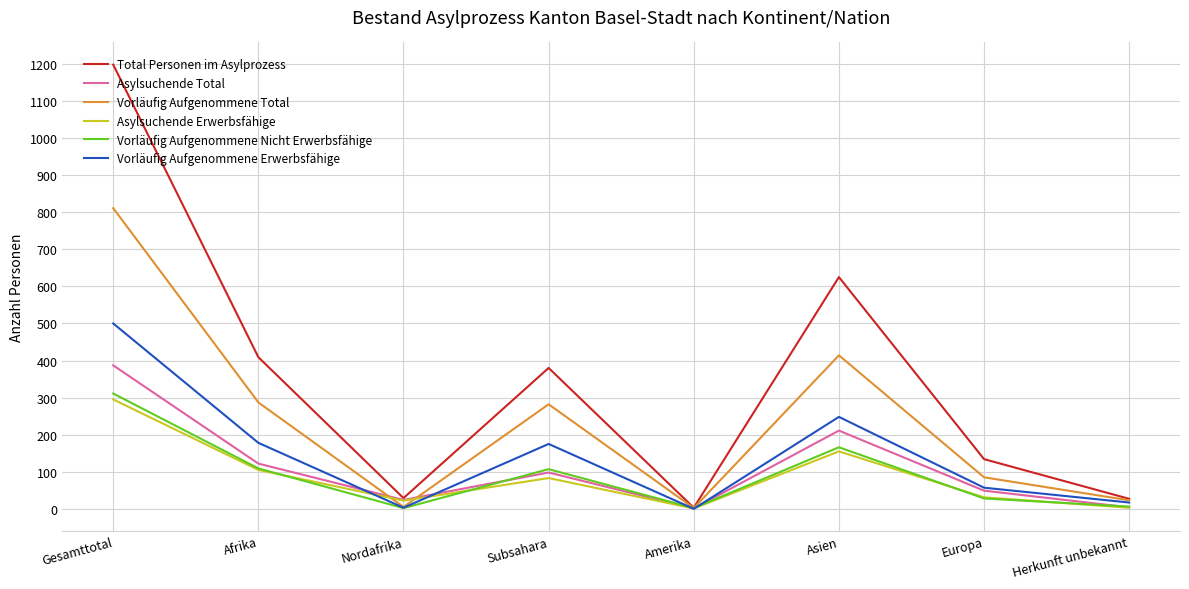

True or false: Vorläufig Aufgenommene Erwerbsfähige has a value of 248 at Asien.

True